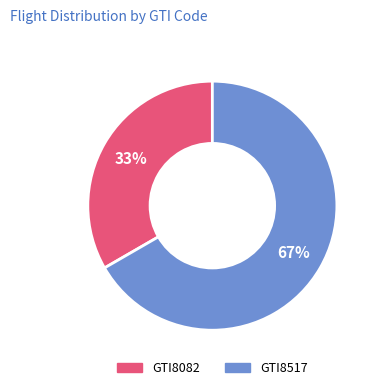

Count the number of slices in the pie.

2